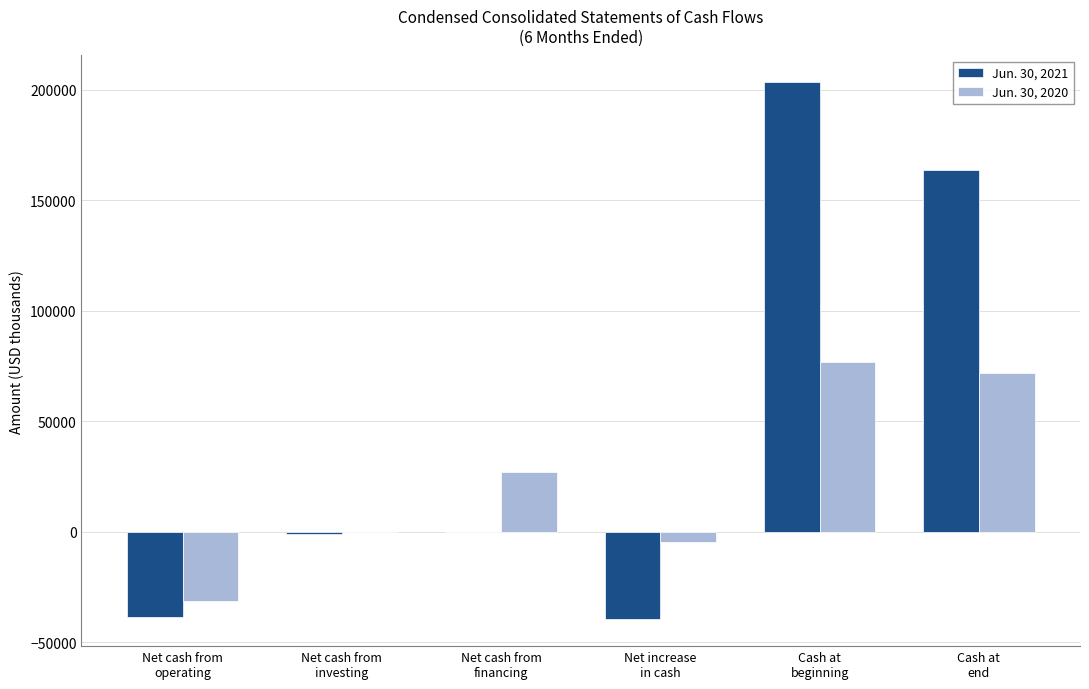

Which series has the largest total across all categories?

Jun. 30, 2021